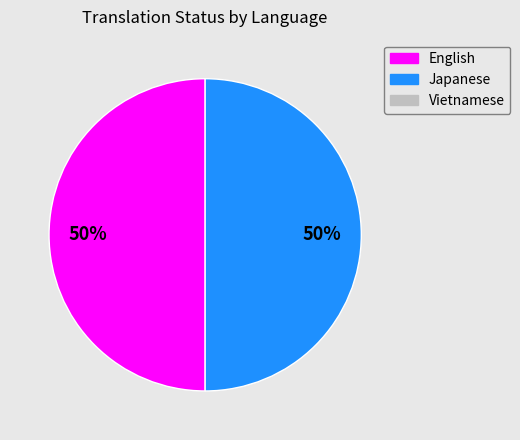

How many segments does this pie chart have?

2